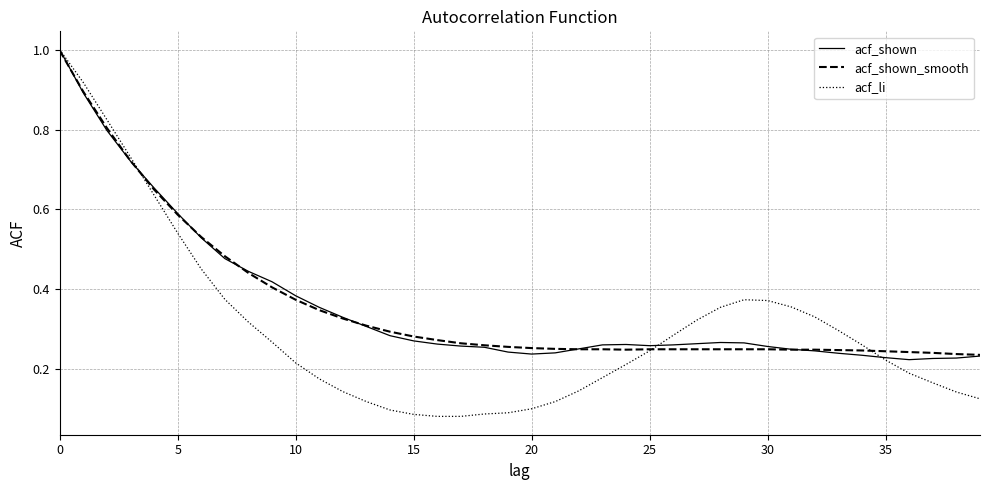

What is the maximum value for acf_li?

1.0